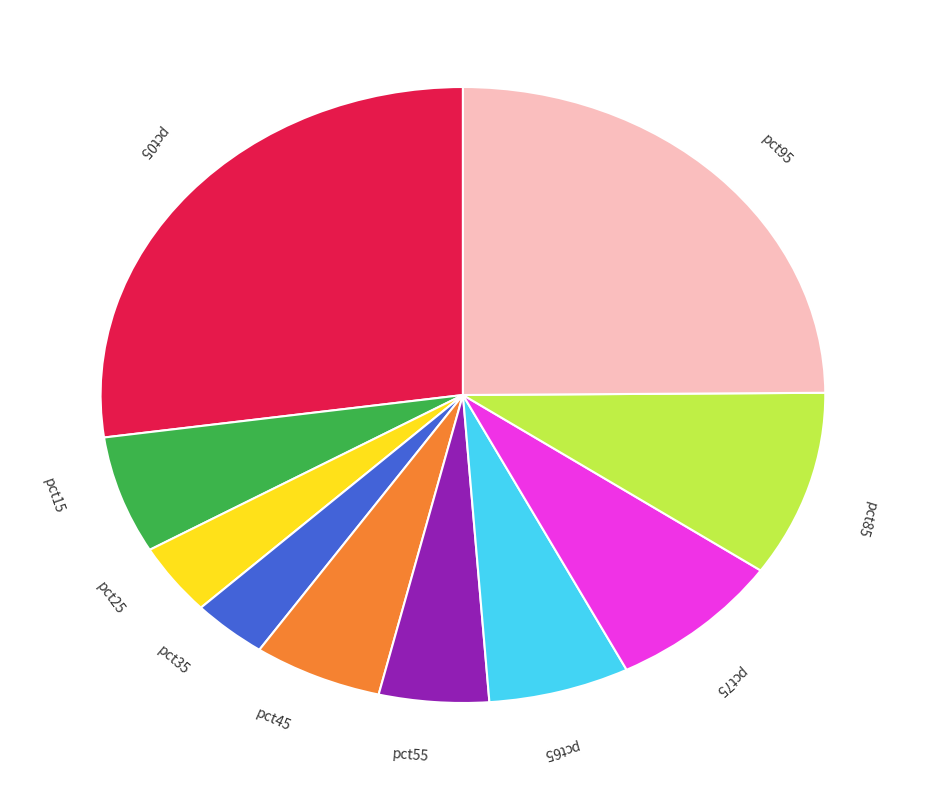

Which has a higher value, pct65 or pct05?

pct05